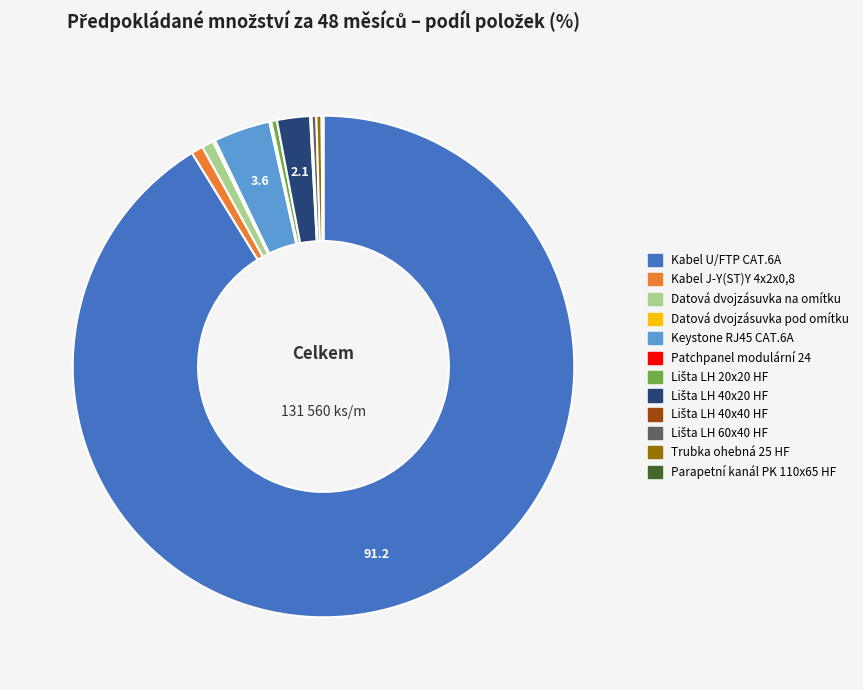

Which category accounts for the majority?

Kabel U/FTP CAT.6A